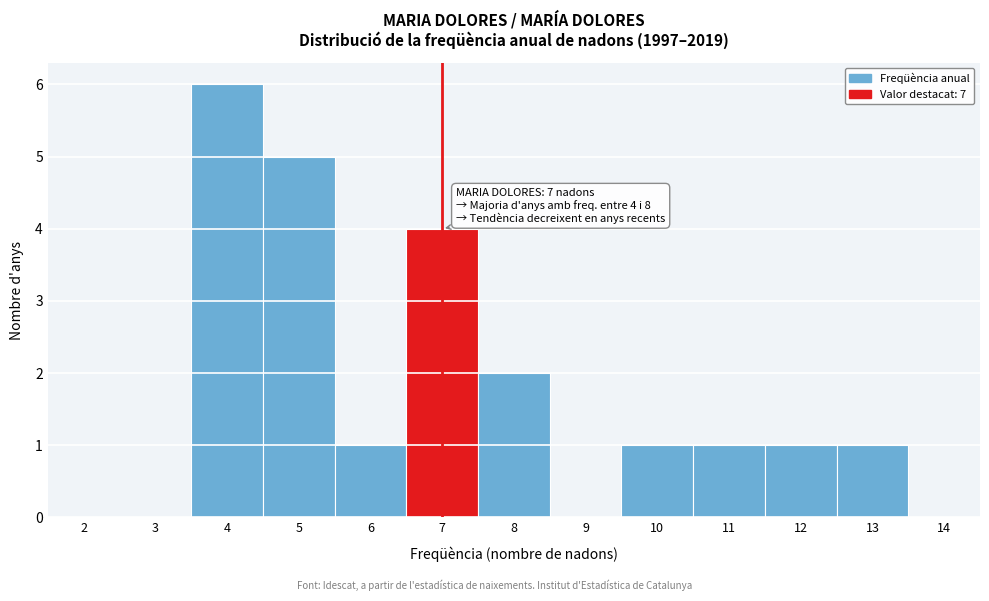

Reading left to right, what are all the values shown in this chart?

2=0	3=0	4=6	5=5	6=1	7=4	8=2	9=0	10=1	11=1	12=1	13=1	14=0